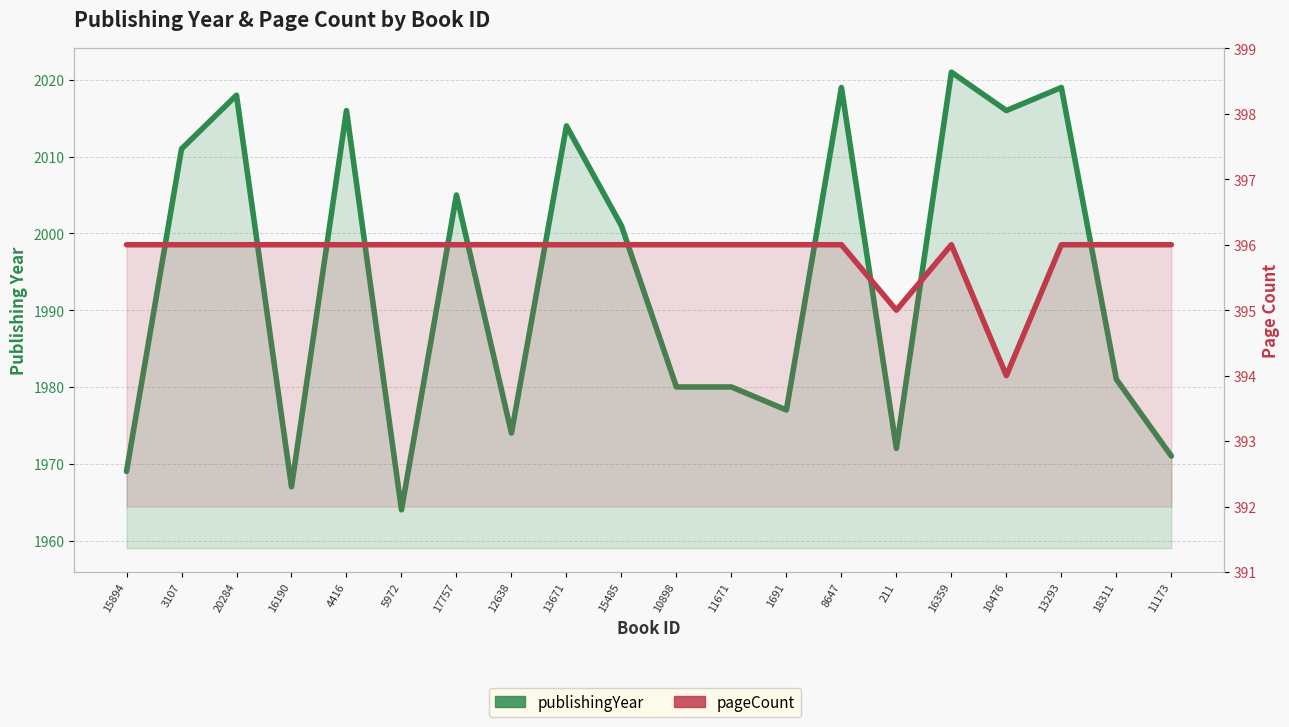

Which category has the lowest value across all series?

10476